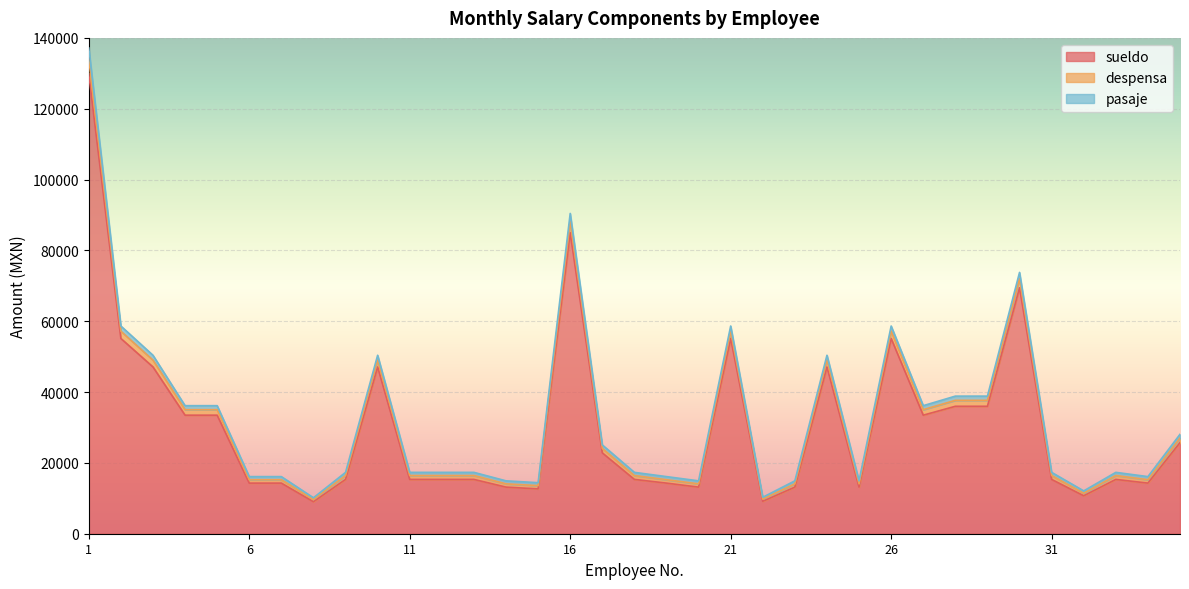

The value of sueldo at 4 is 50105. True or false?

False